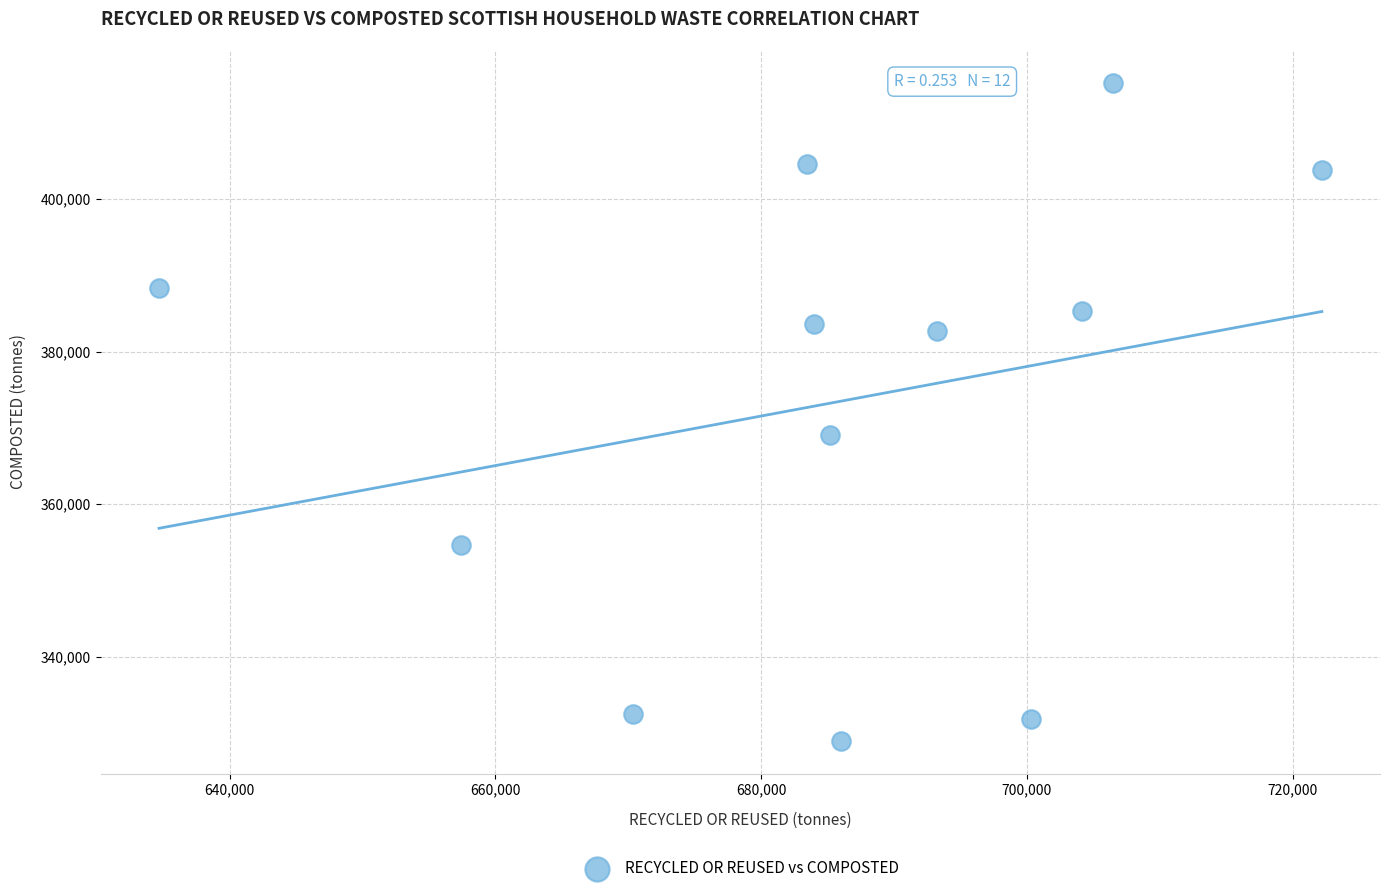

What is the average X value?

685623.2